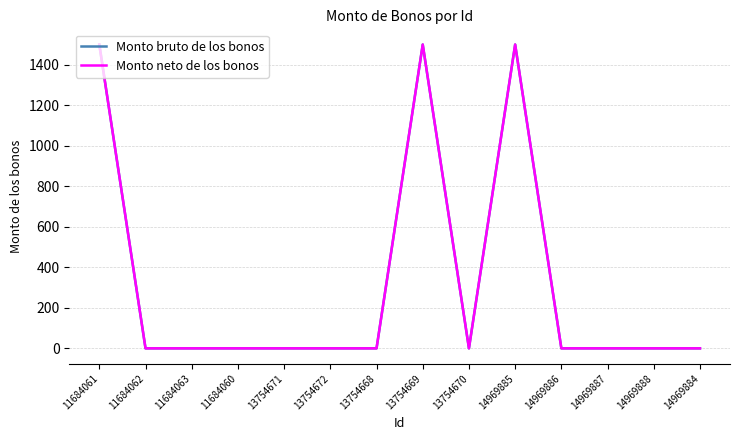

Reading right to left, transcribe all the data shown in this chart.

Monto bruto de los bonos: 14969884=0	14969888=0	14969887=0	14969886=0	14969885=1500	13754670=0	13754669=1500	13754668=0	13754672=0	13754671=0	11684060=0	11684063=0	11684062=0	11684061=1500
Monto neto de los bonos: 14969884=0	14969888=0	14969887=0	14969886=0	14969885=1500	13754670=0	13754669=1500	13754668=0	13754672=0	13754671=0	11684060=0	11684063=0	11684062=0	11684061=1500